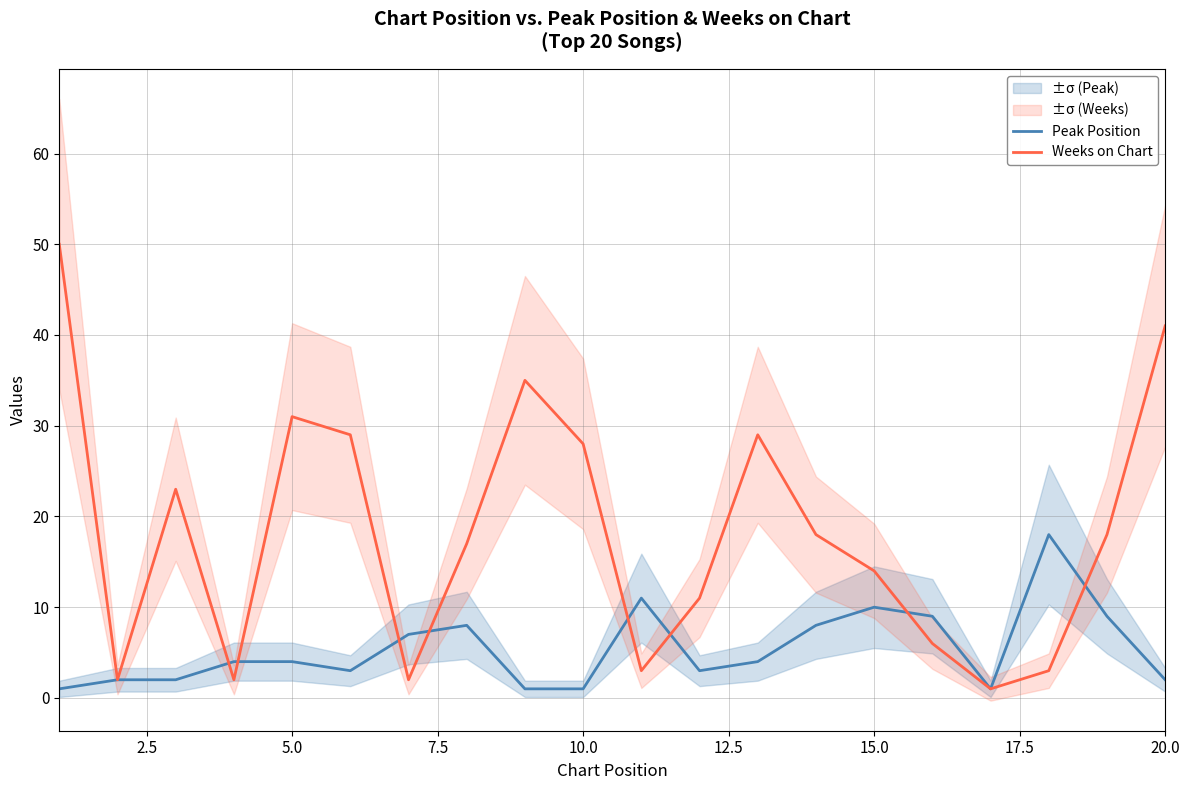

What is the maximum value for Peak Position?

18